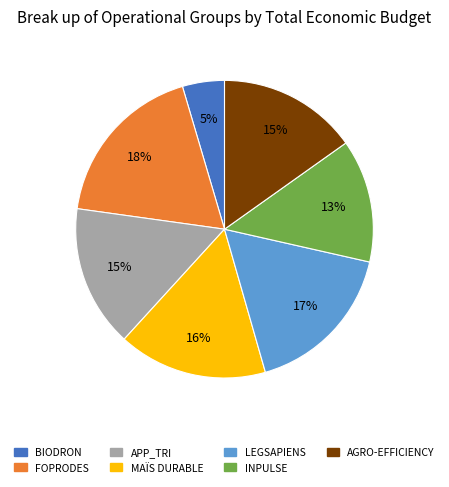

Between LEGSAPIENS and APP_TRI, which is larger?

LEGSAPIENS